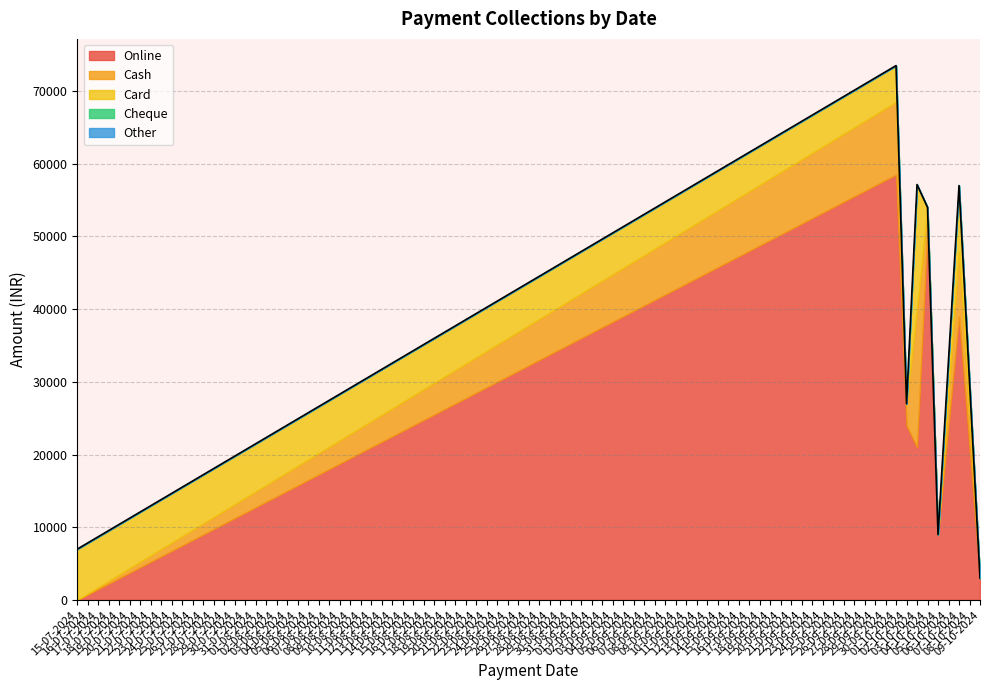

Rank the series at 09-10-2024 from highest to lowest value.

Online, Cash, Card, Cheque, Other